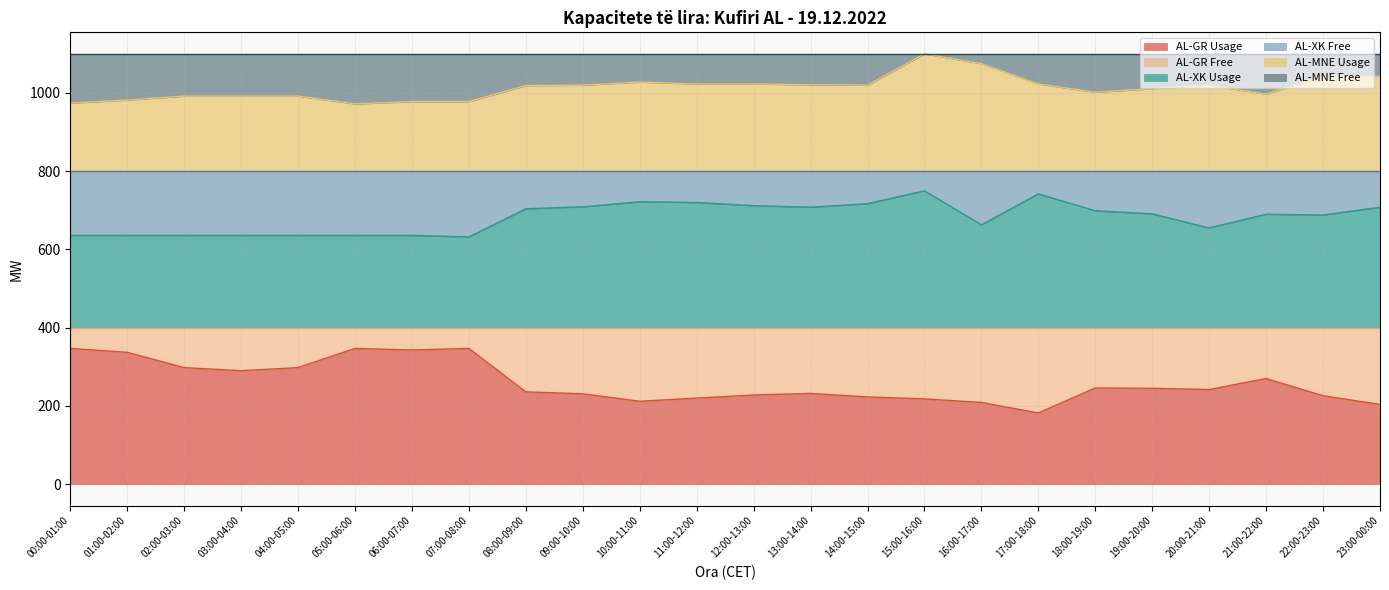

How many lines are shown in the chart?

3